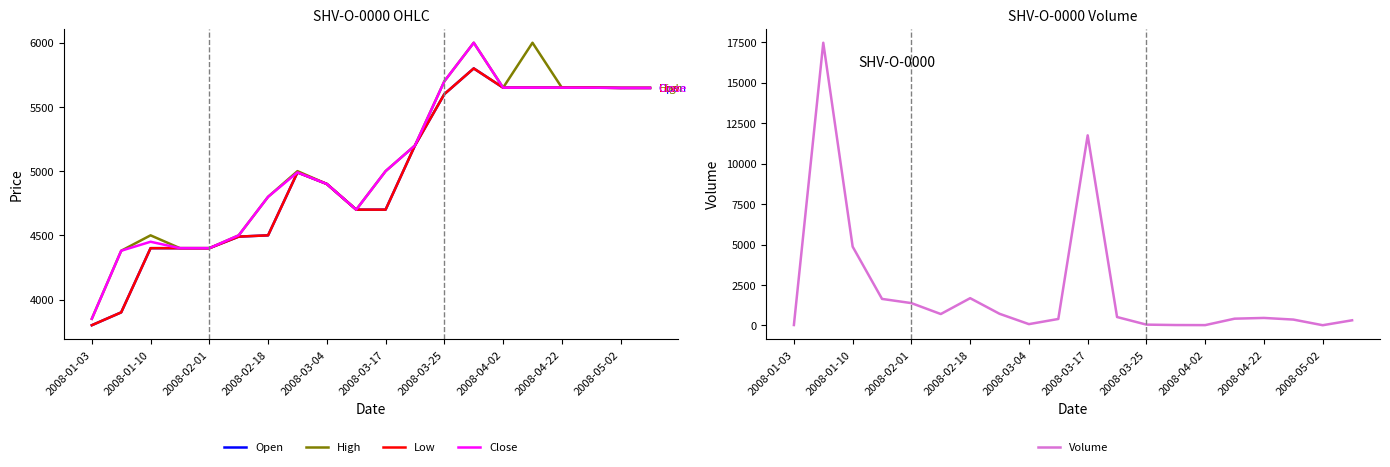

Which category has the lowest value in the High series?

2008-01-03